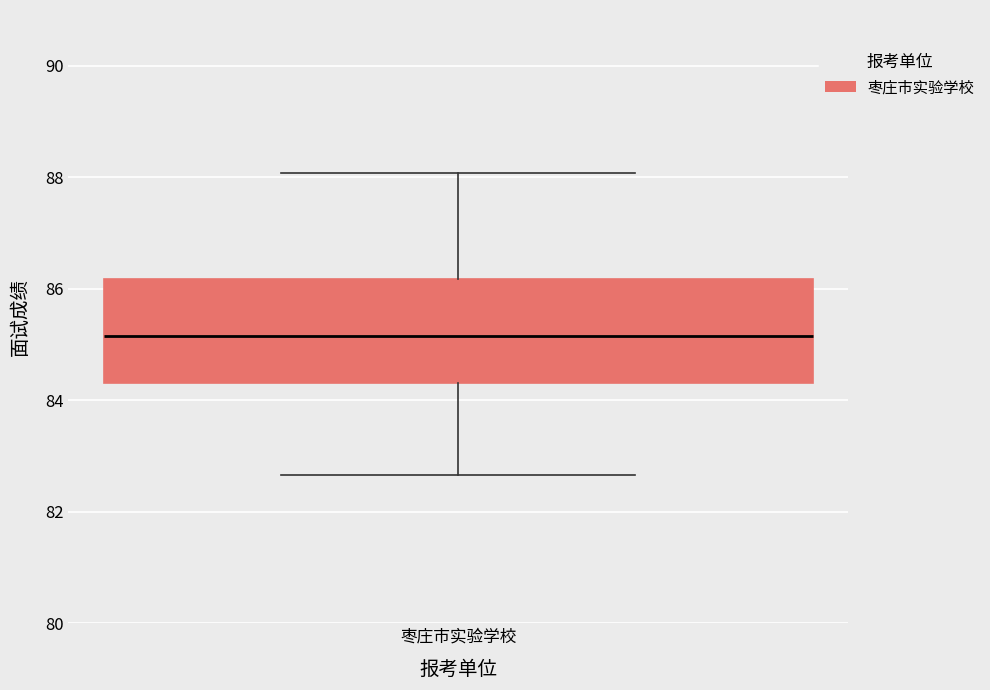

Transcribe this box plot: give where the median line is, the range the box spans, and where the two whiskers end, as read against the y-axis. The values are not printed on the chart, so give them approximately, as read against the axis.

median 85.2, box 84.4 to 86.2, whiskers 82.6 to 88.0